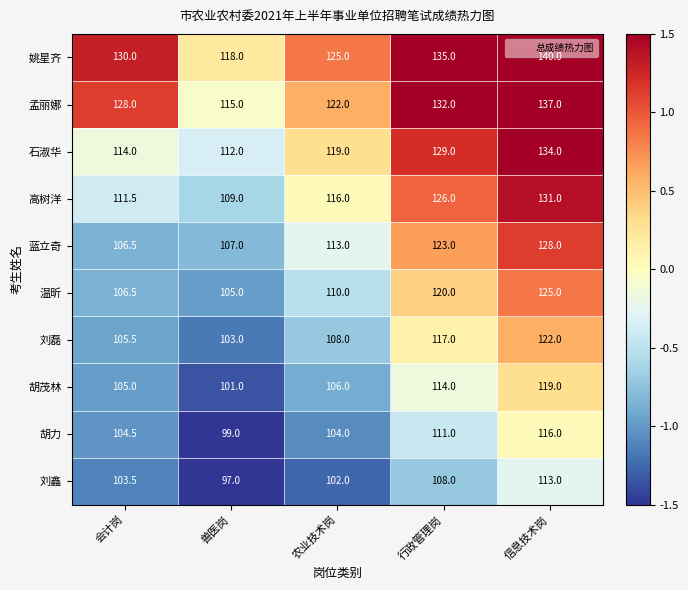

Is it true that 姚星齐 equals 130.0 at 会计岗?

True